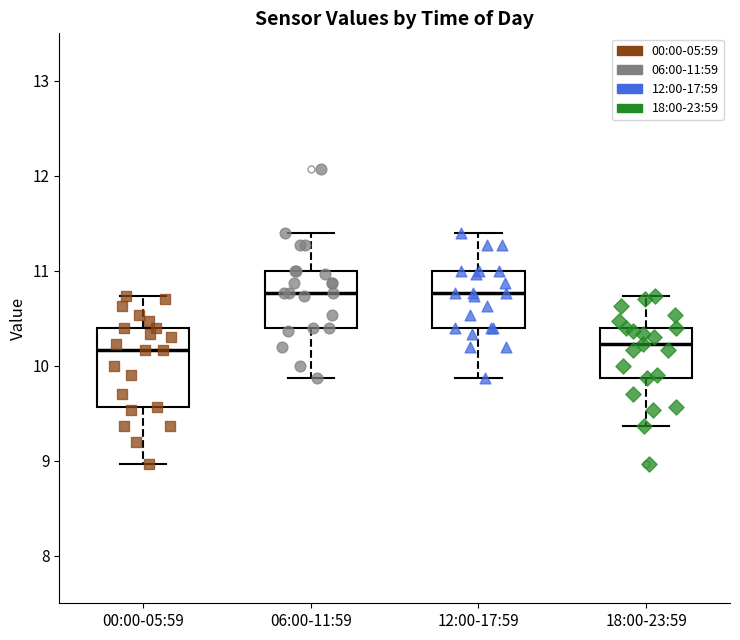

Reading left to right, read every box against the y-axis: the position of its median line, the range the box covers, and the ends of its whiskers. The values are not printed on the chart, so give them approximately, as read against the axis.

00:00-05:59: median 10.2, box 9.6 to 10.4, whiskers 9.0 to 10.7
06:00-11:59: median 10.8, box 10.4 to 11.0, whiskers 9.9 to 11.4
12:00-17:59: median 10.8, box 10.4 to 11.0, whiskers 9.9 to 11.4
18:00-23:59: median 10.2, box 9.9 to 10.4, whiskers 9.4 to 10.7